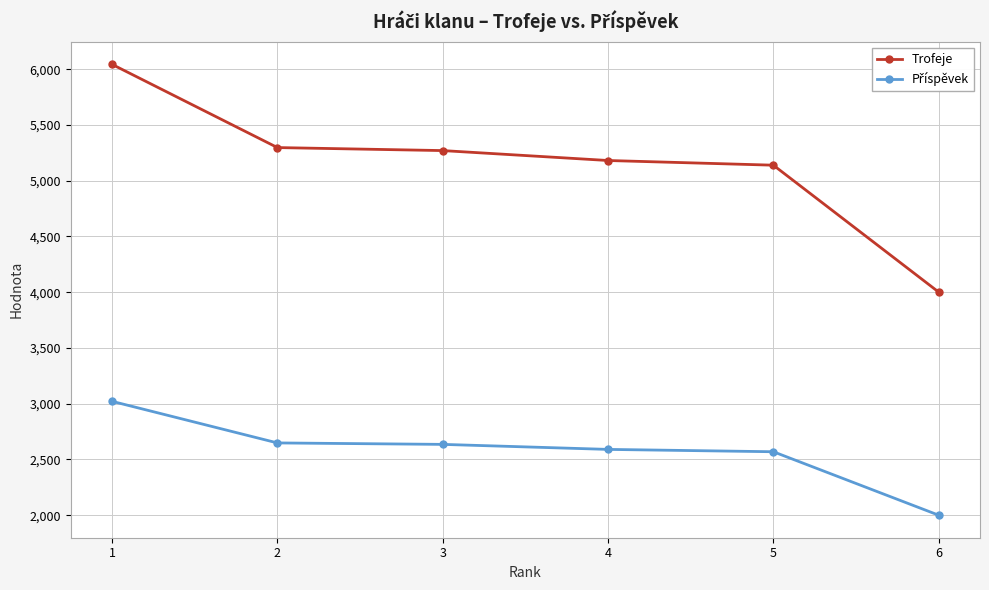

What is the value of the Trofeje point at the 6th from the left?

4001